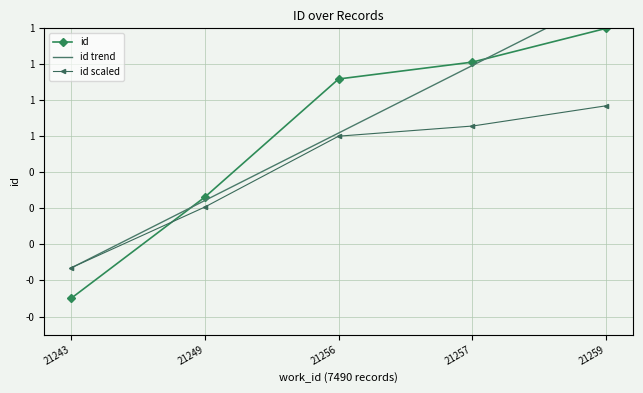

List the series in order of their peak value, highest first.

id trend, id, id scaled